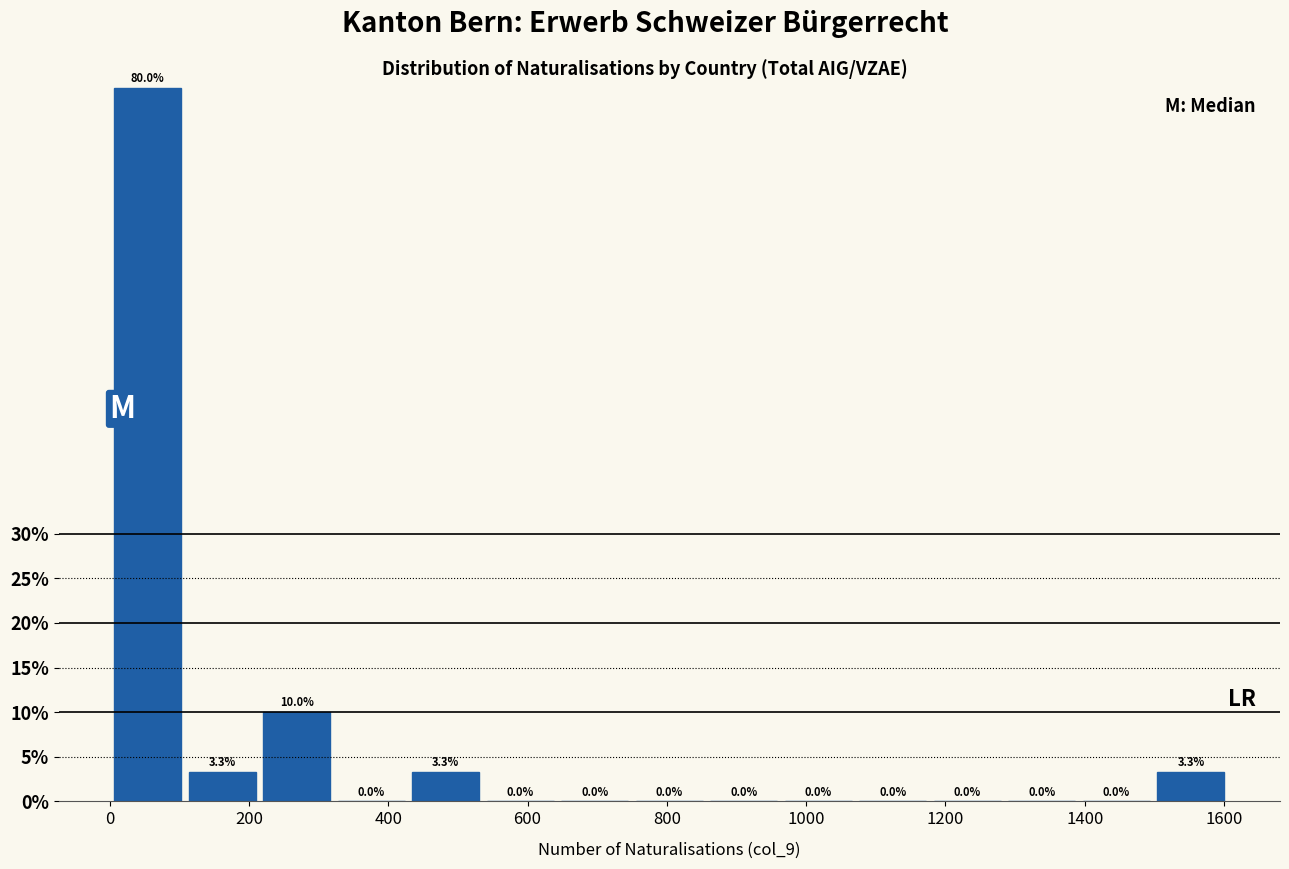

Over which range of the x-axis is the bar tallest?

0 to 100